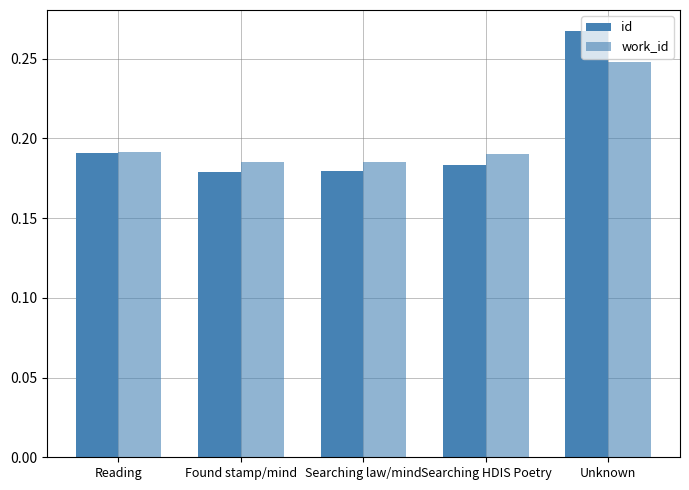

Reading right to left, list all the values displayed in this chart.

id: 0.3	0.2	0.2	0.2	0.2
work_id: 0.2	0.2	0.2	0.2	0.2